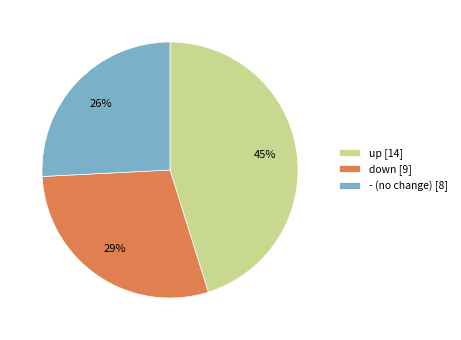

To the nearest percent, what is the average slice percentage?

33%